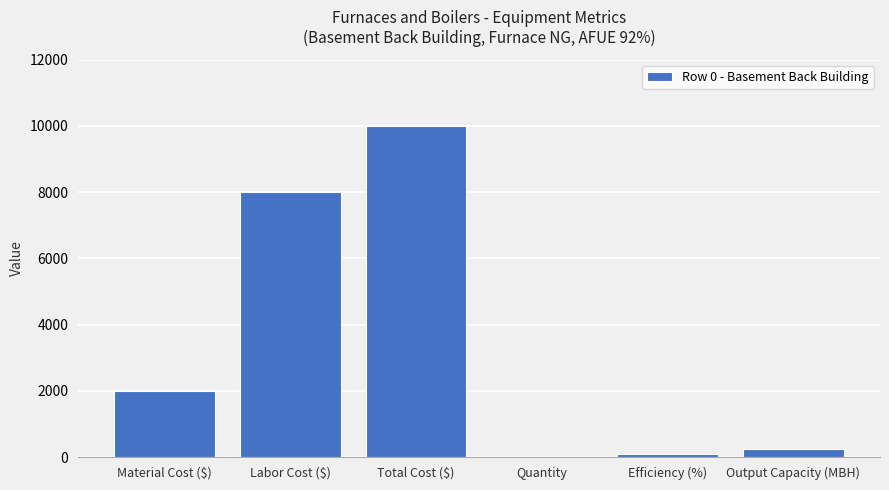

What is the sum of all values?

20344